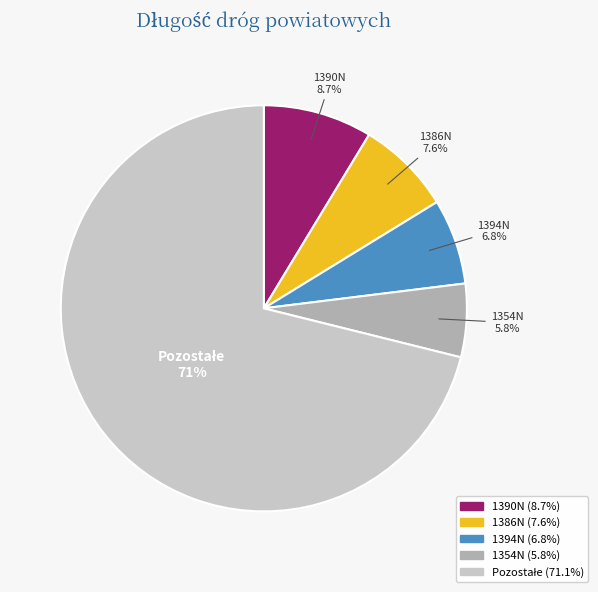

Is there any slice that represents more than half of the pie?

Yes